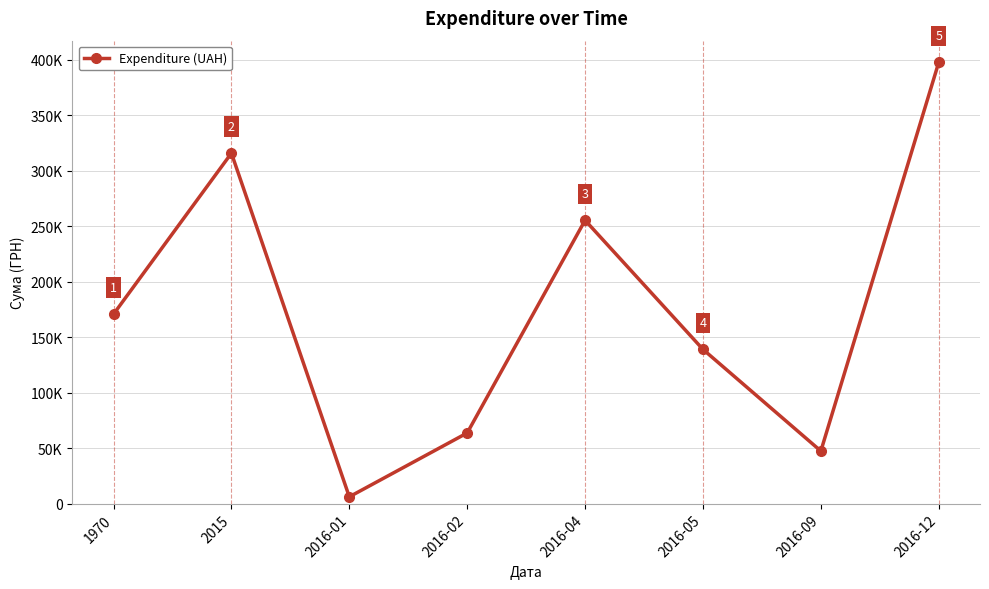

Approximately how many times larger is the value at 2016-02 compared to 2016-04?

0.2